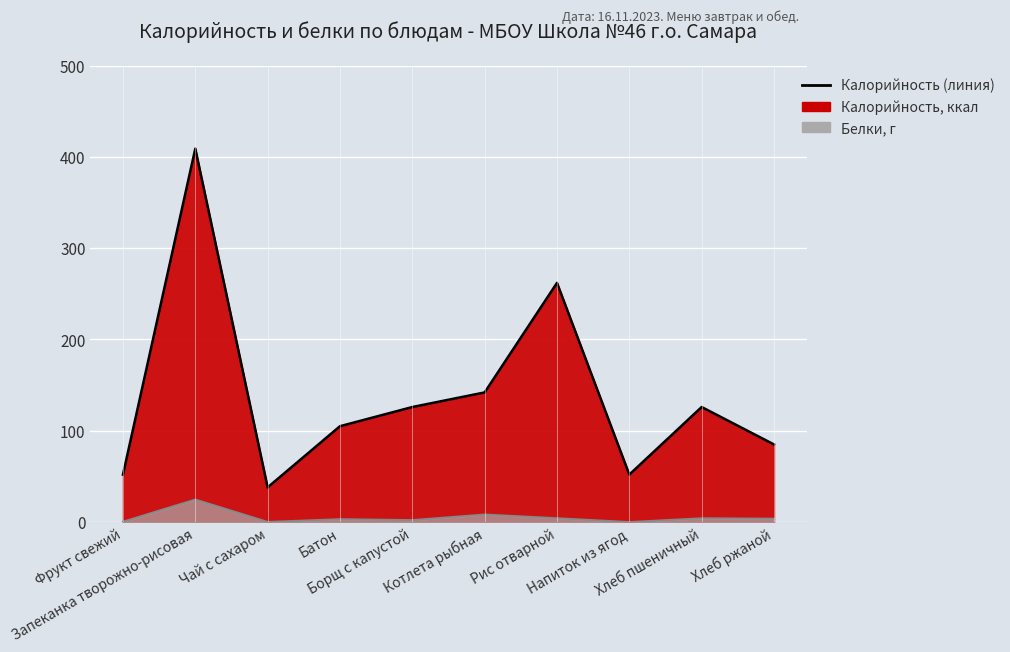

What is the difference between the values at Хлеб ржаной and Котлета рыбная?

57